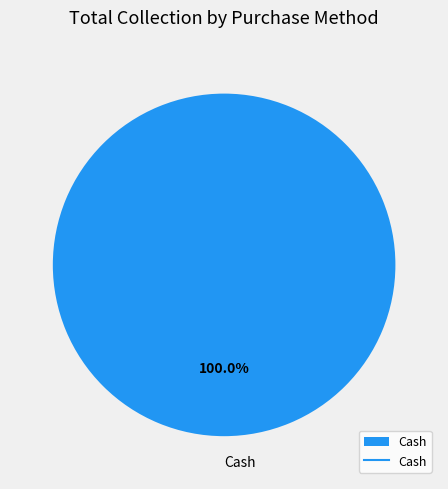

How many slices are in this pie chart?

1